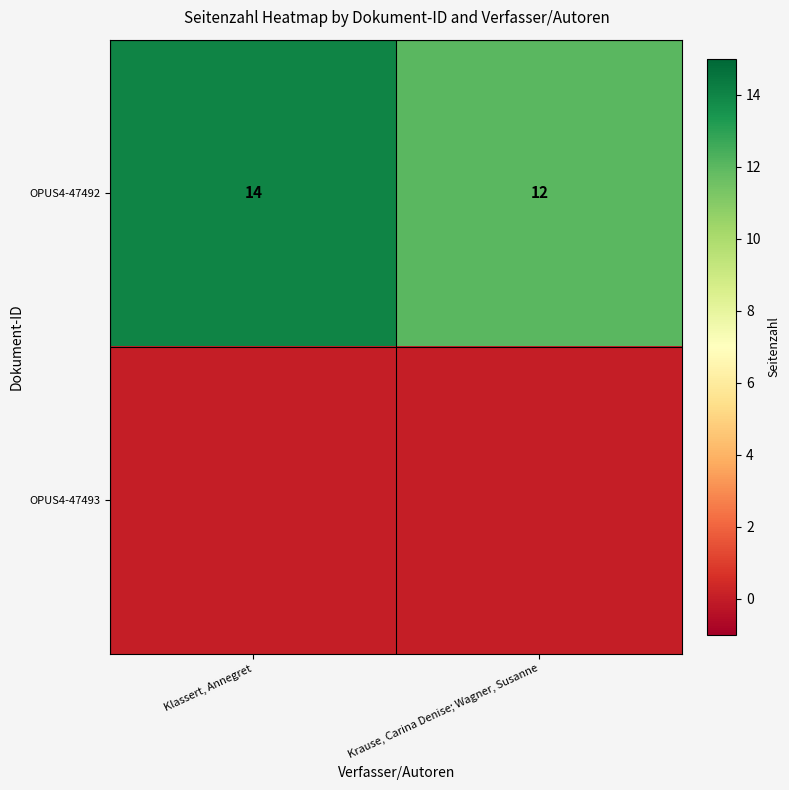

What is the maximum value shown in the chart?

14